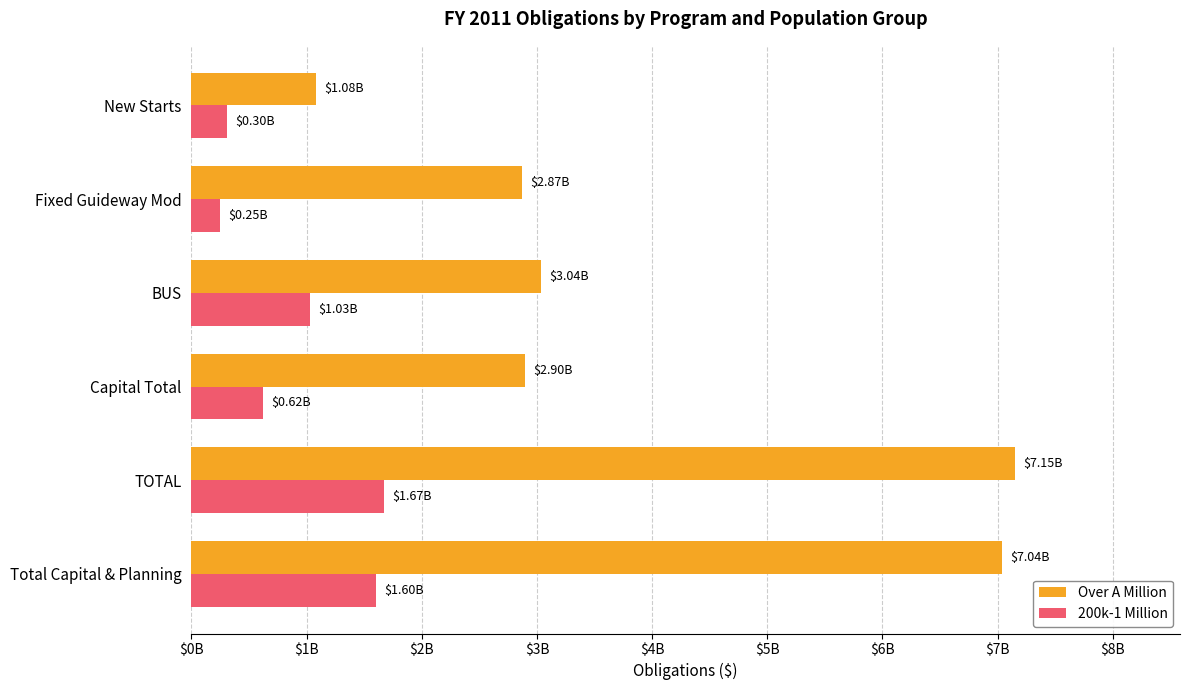

What are all the series names shown in the legend?

Over A Million, 200k-1 Million